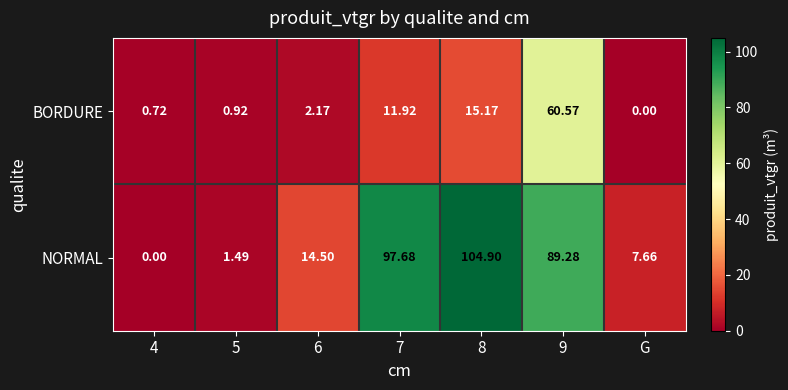

Which series has the largest total across all categories?

NORMAL